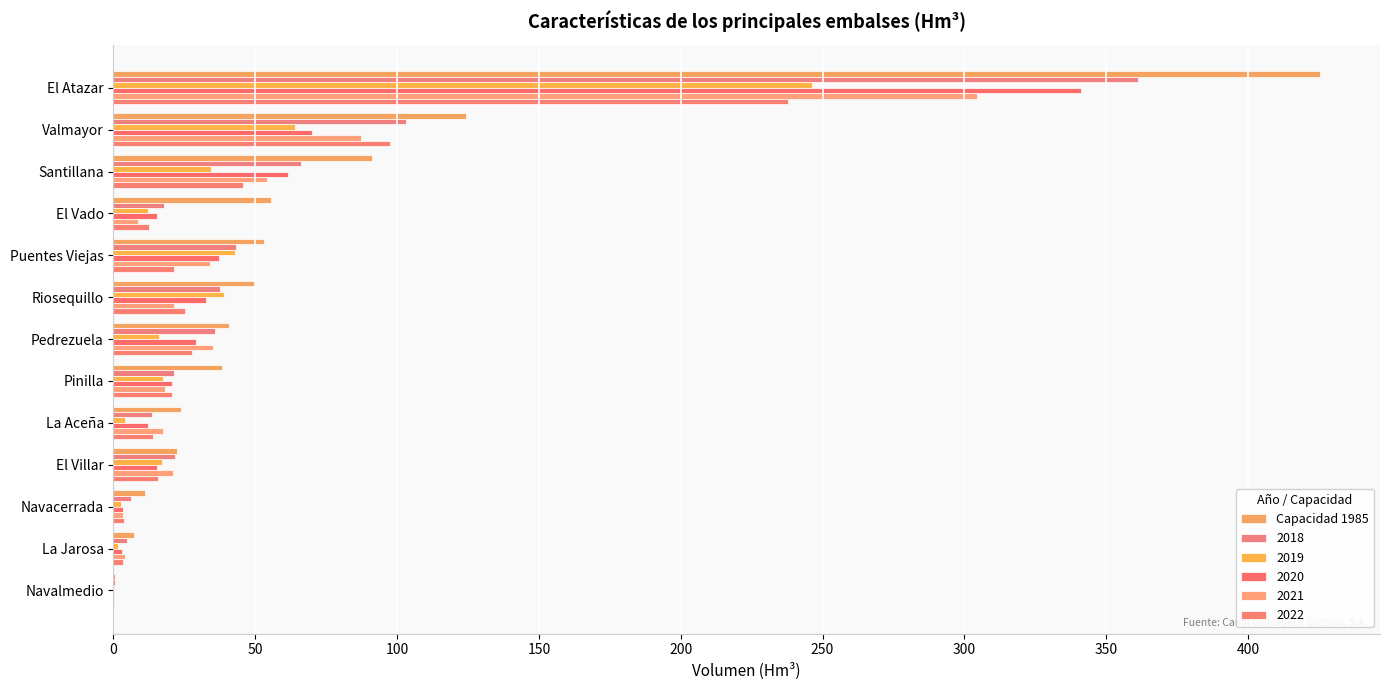

What is the greatest value displayed?

425.3